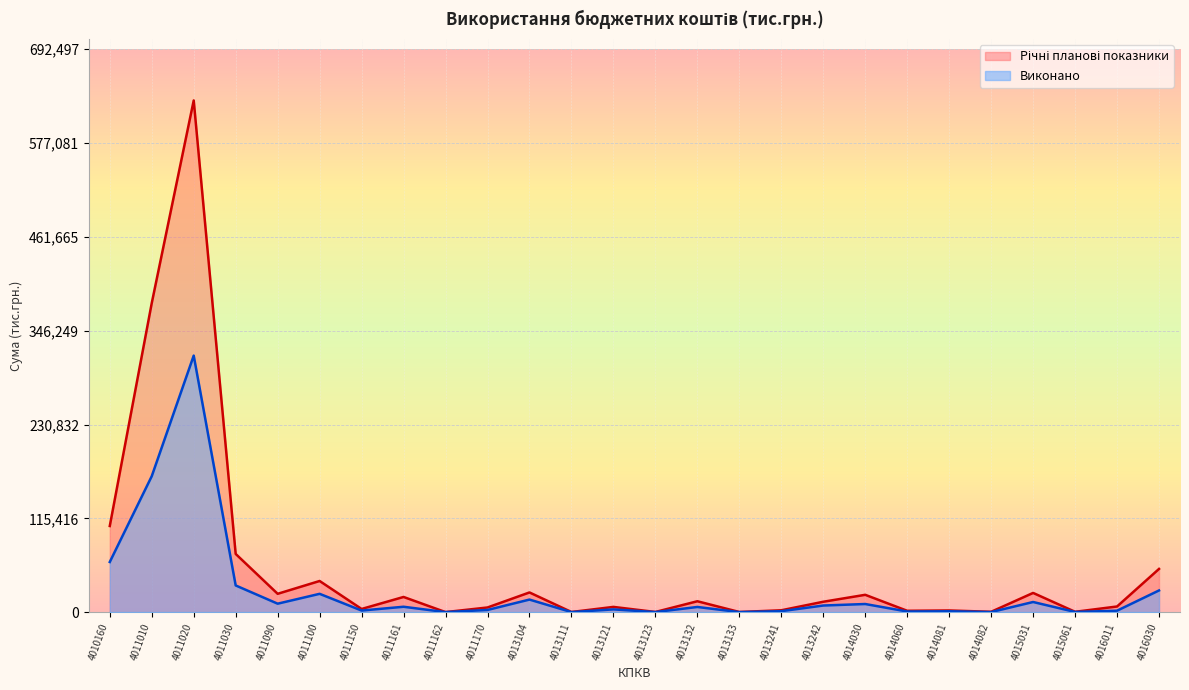

How many values in the Річні планові показники series exceed 12763?

13